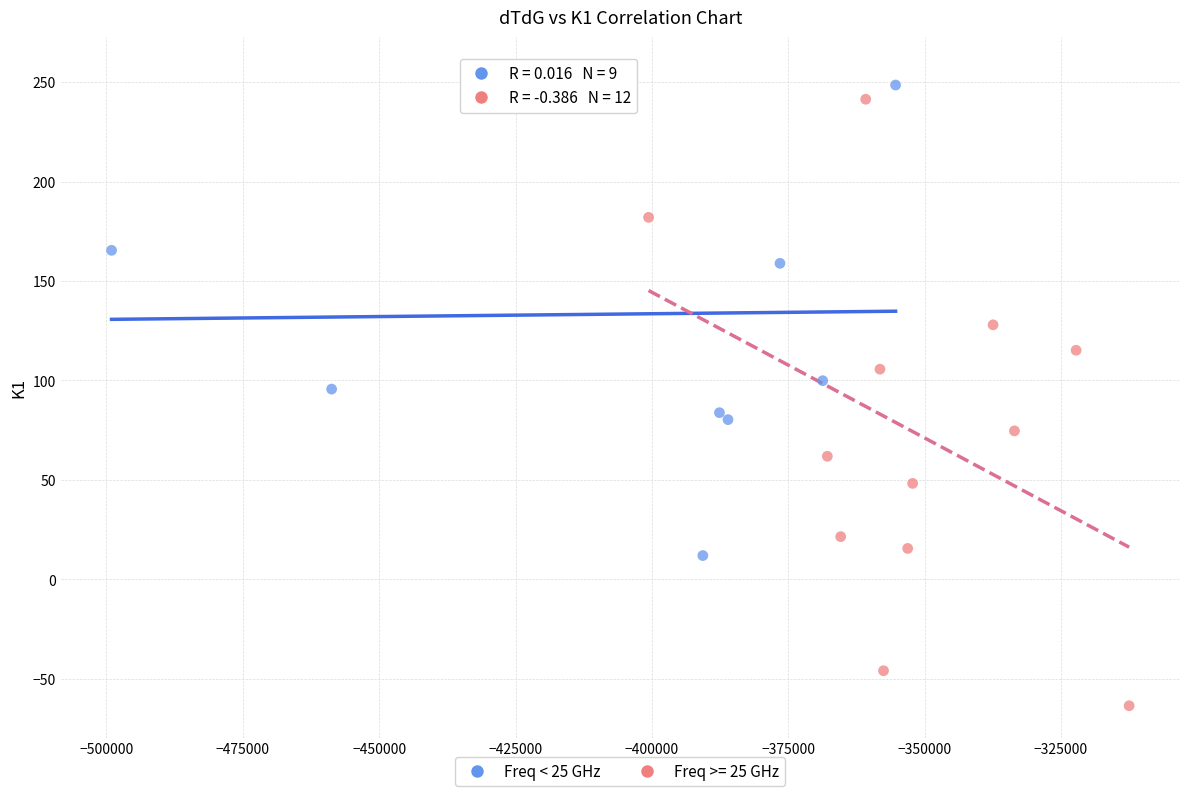

Which series reaches the maximum Y coordinate?

Freq < 25 GHz